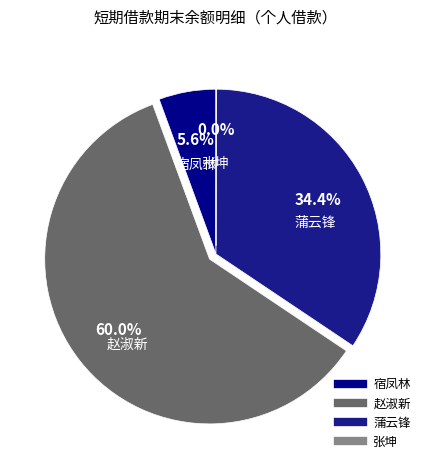

What is the ratio of the value at 蒲云锋 to the value at 宿凤林?

6.1